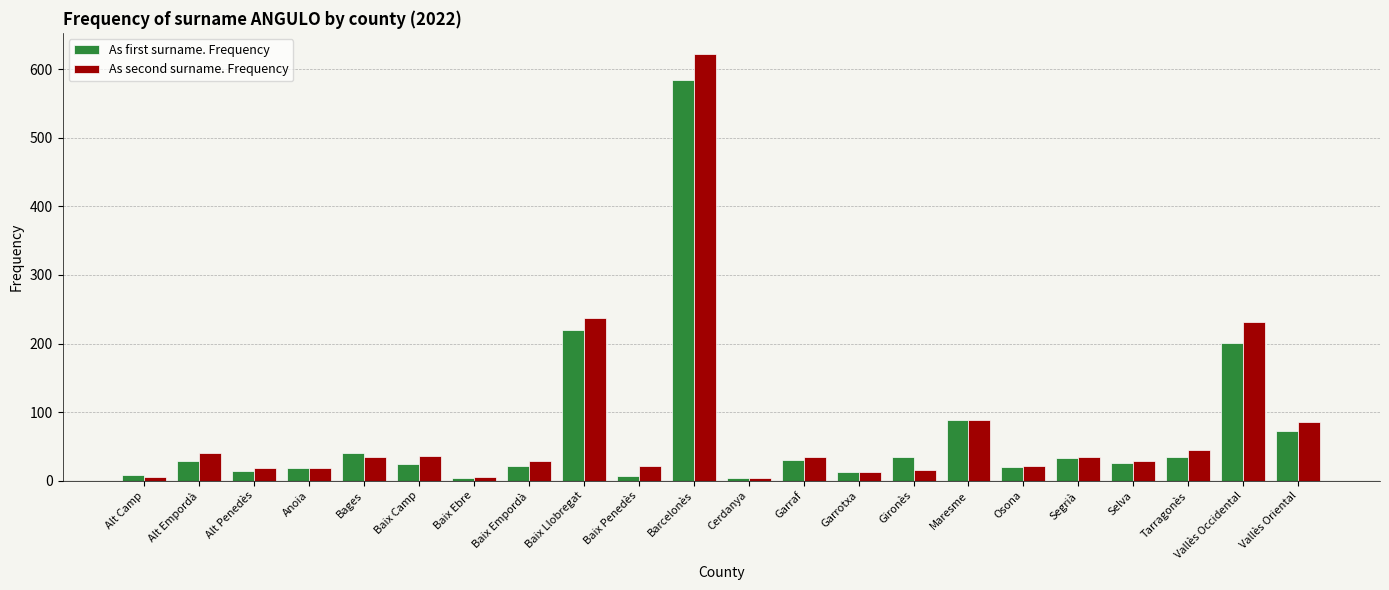

The As first surname. Frequency series shows 34 at Tarragonès. True or false?

True